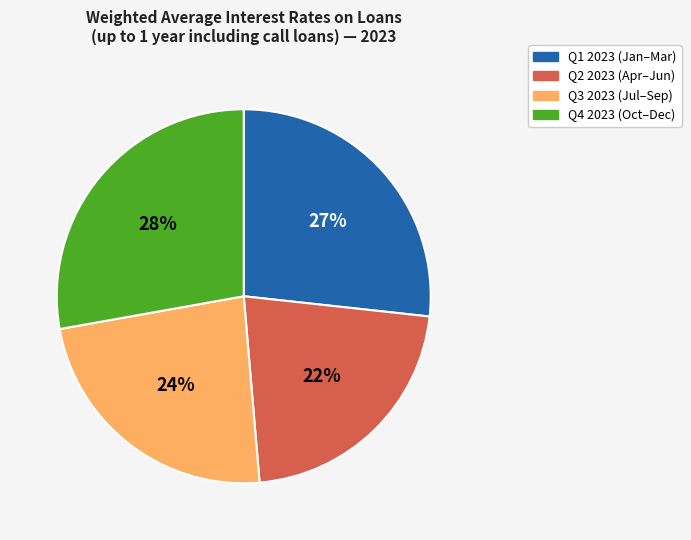

Is there a majority slice in this chart?

No